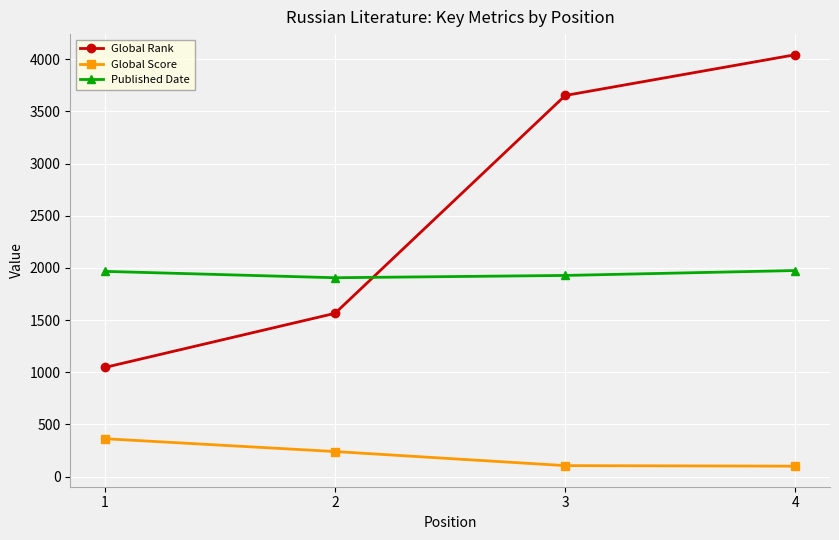

How many values in the Published Date series are below 1967?

2